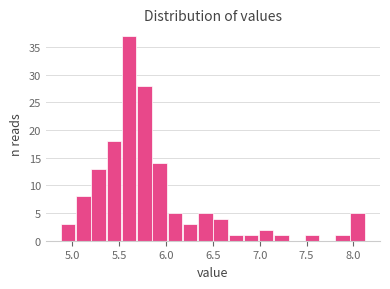

Around what value on the x-axis is the tallest bar? Give the approximate position of its centre, as read against the axis.

5.60